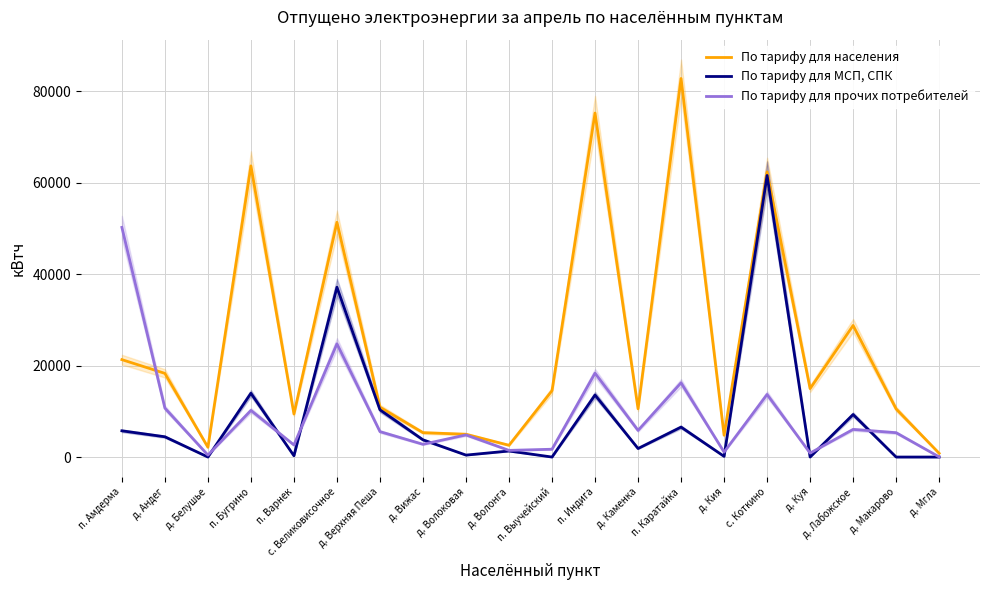

What is the difference between the maximum and minimum values in the По тарифу для населения series?

81972